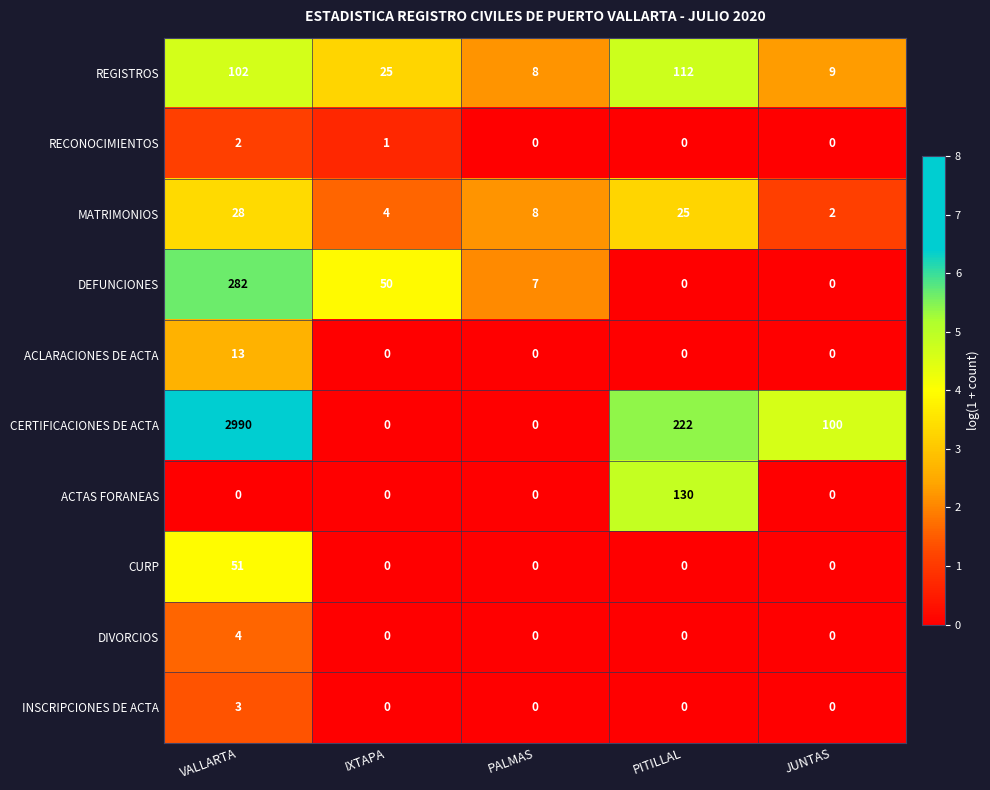

Between VALLARTA and PALMAS, which series saw the biggest shift?

CERTIFICACIONES DE ACTA